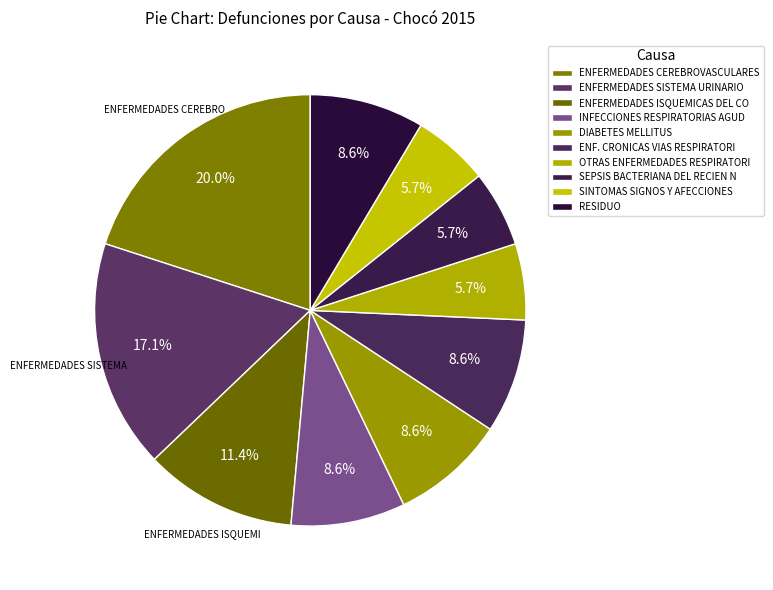

Which slice is the largest?

ENFERMEDADES CEREBROVASCULARES